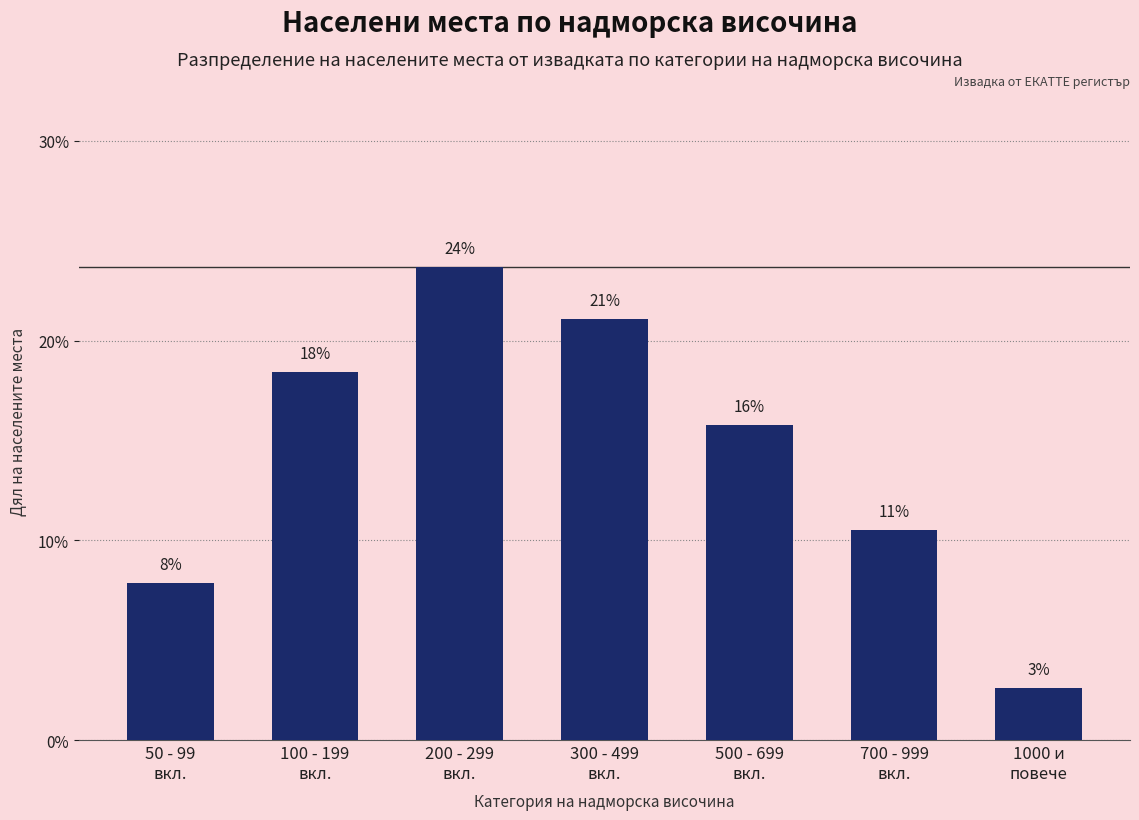

Are the bars horizontal?

No